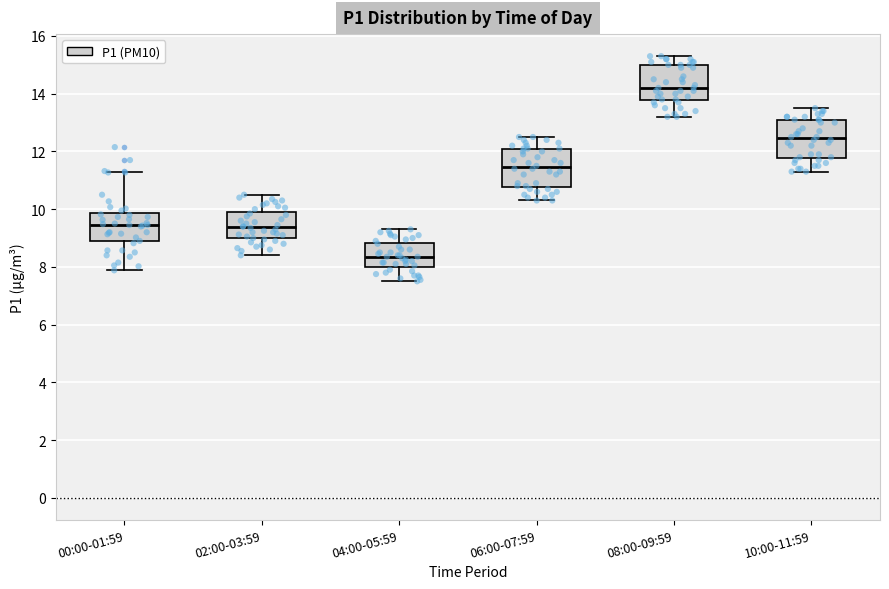

Where does the lower whisker of the box for 10:00-11:59 end on the y-axis? The values are not printed on the chart, so give them approximately, as read against the axis.

11.4